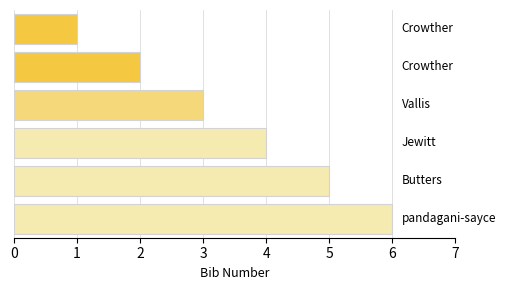

What is the minimum value shown in the chart?

1